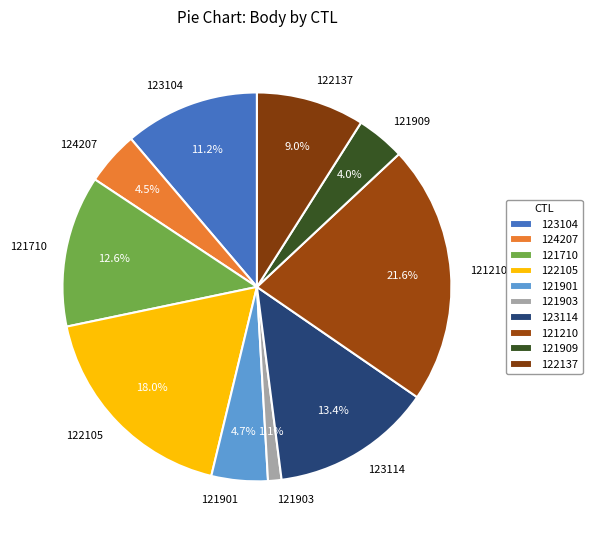

Approximately how many times larger is the value at 124207 compared to 121901?

1.0